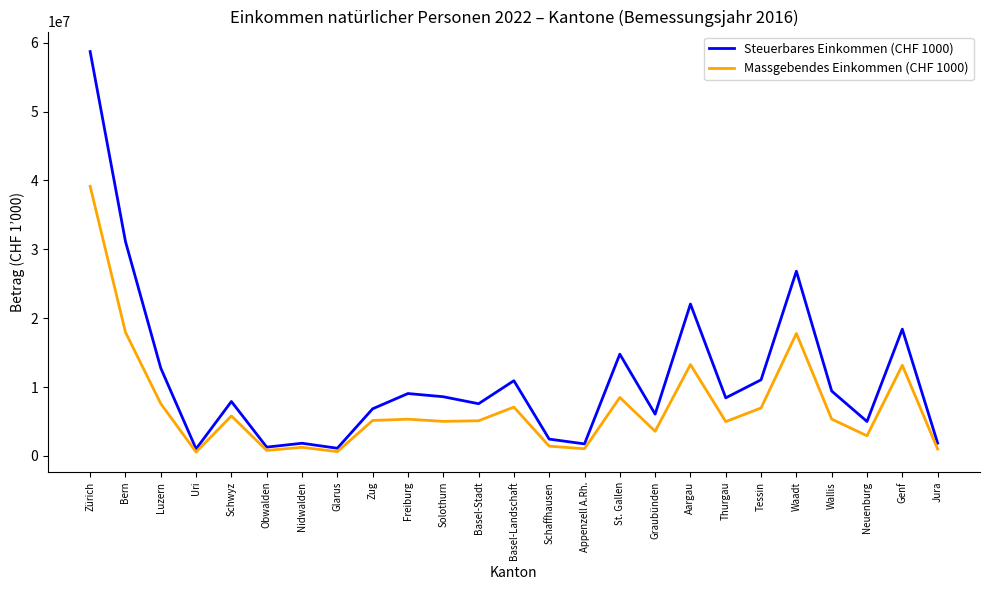

Which series has the largest total across all categories?

Steuerbares Einkommen (CHF 1000)